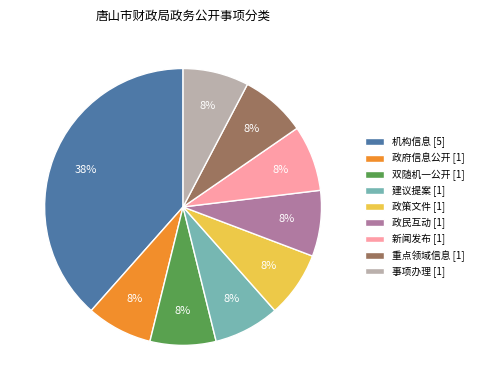

How many slices are in this pie chart?

9